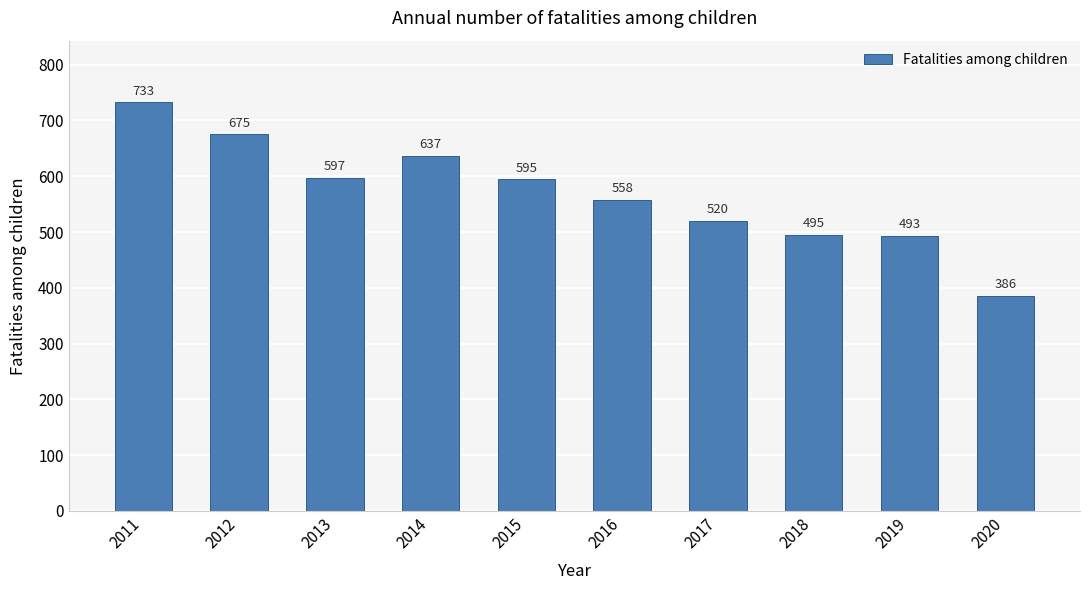

Reading left to right, list all the values displayed in this chart.

733	675	597	637	595	558	520	495	493	386